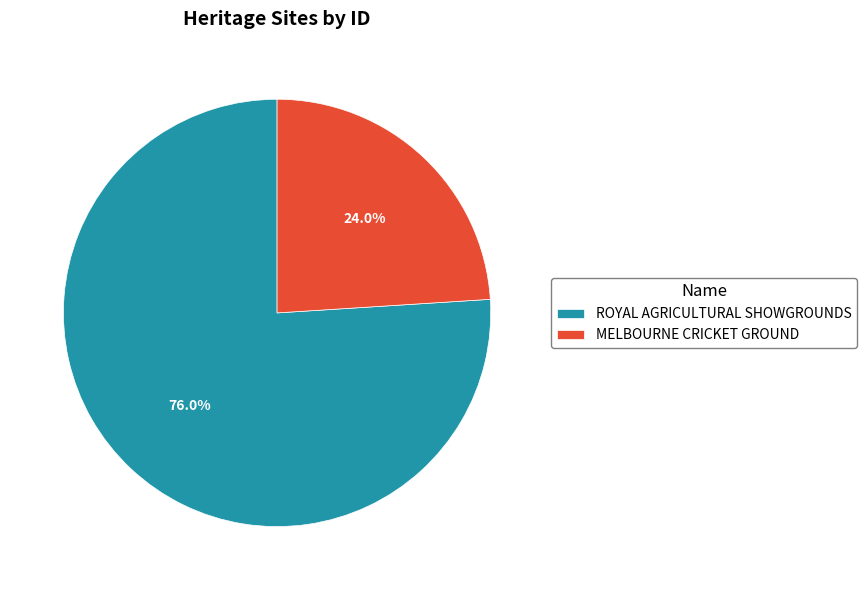

Is there a majority slice in this chart?

Yes